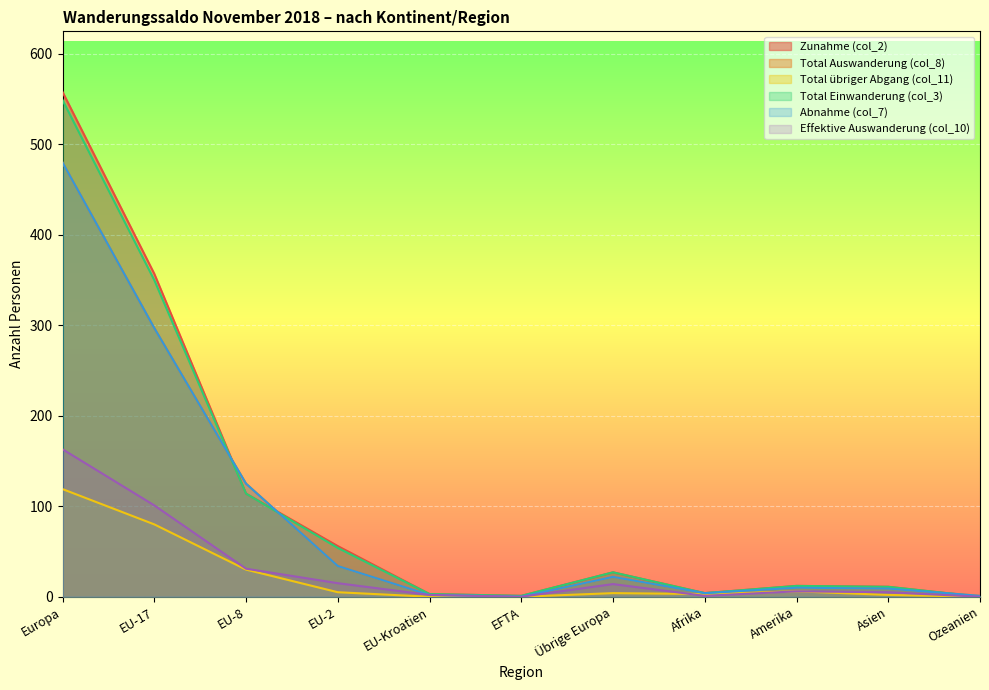

What is the label of the 8th point from the right?

EU-2